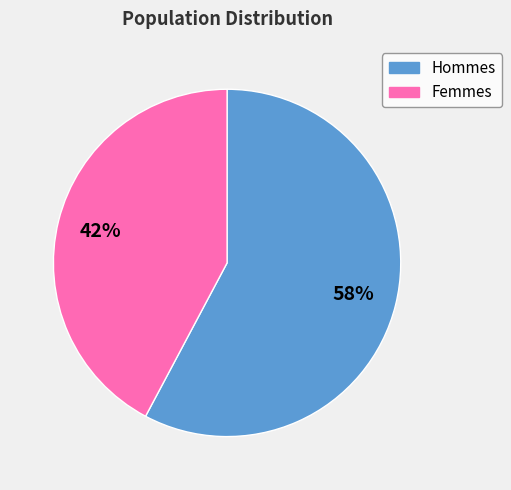

To the nearest percent, what is the average slice percentage?

50%